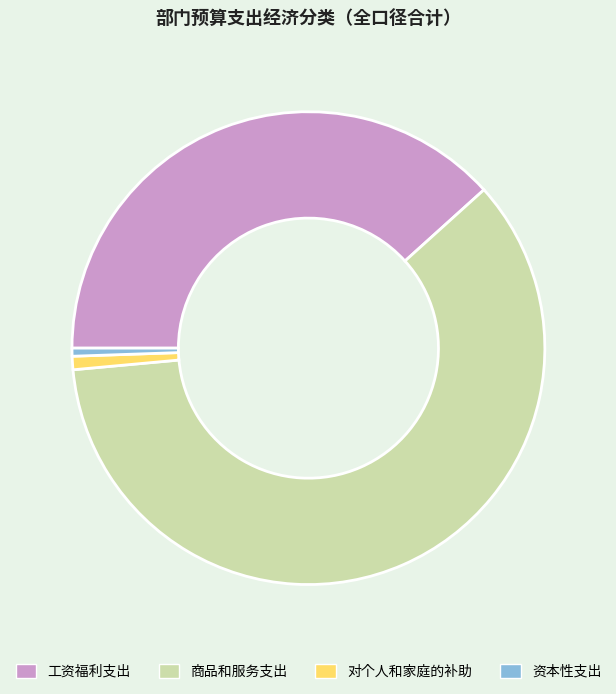

Is the sum of 工资福利支出 and 资本性支出 greater than half?

No